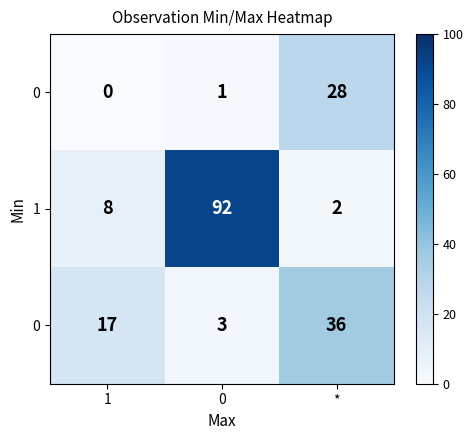

At how many categories does at least one series exceed 68?

1